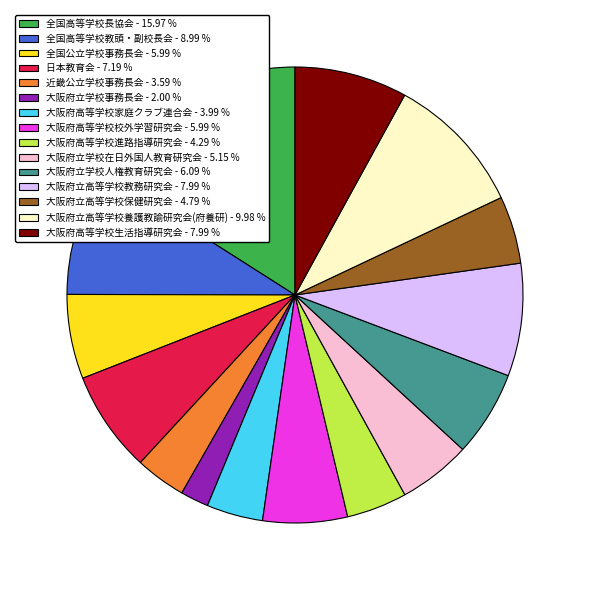

Is the sum of 全国高等学校教頭・副校長会 - 8.99 % and 大阪府高等学校家庭クラブ連合会 - 3.99 % greater than half?

No